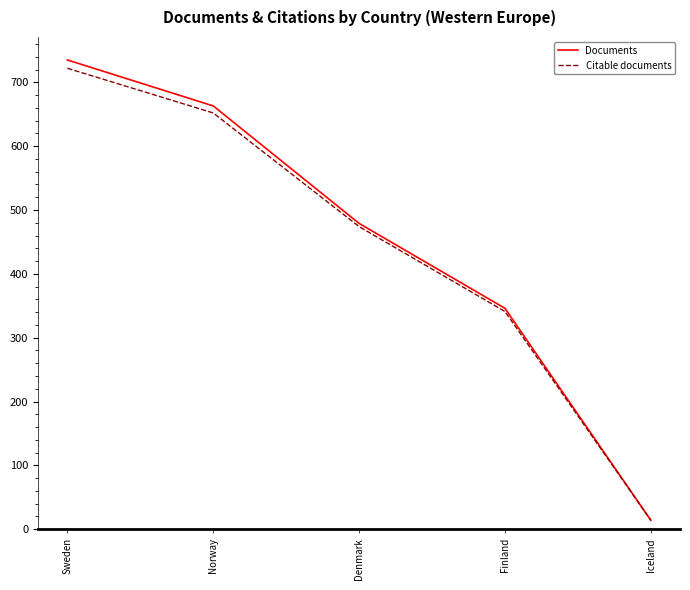

What is the spread (max minus min) of values at Sweden?

13